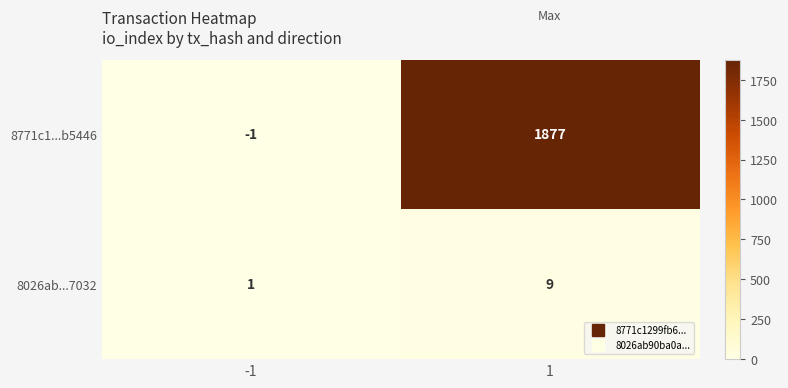

Which series has the widest spread of values?

8771c1...b5446